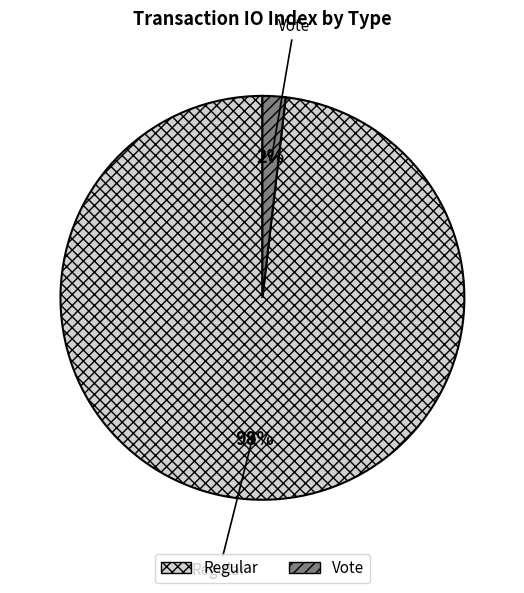

Which slice represents more than half of the pie?

Regular